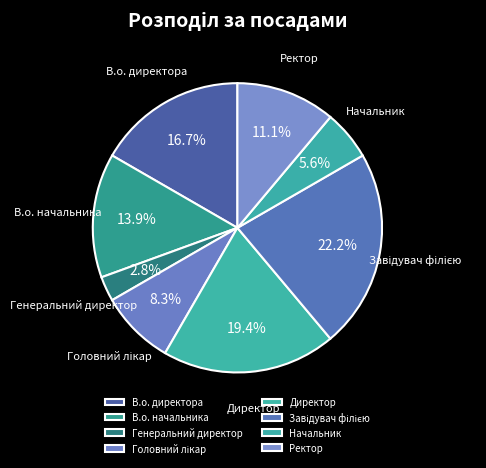

To the nearest percent, what is the average slice percentage?

12%